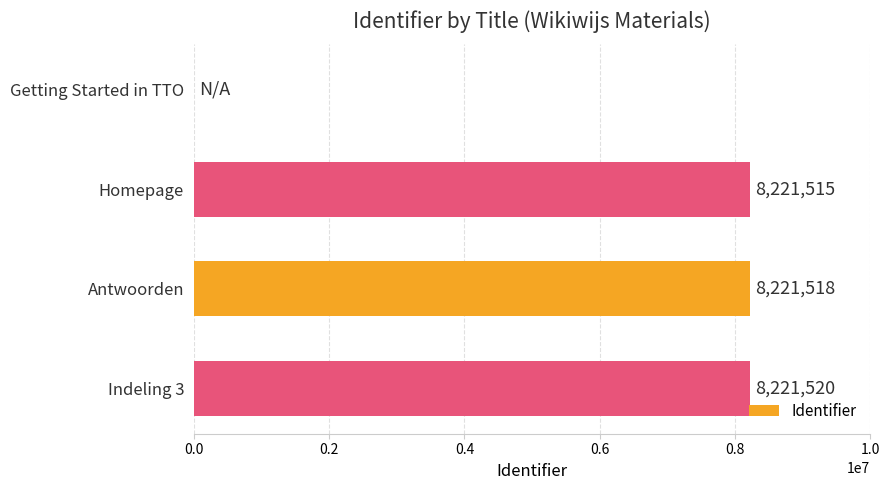

Where is the data nearest to the value 4110760?

Homepage